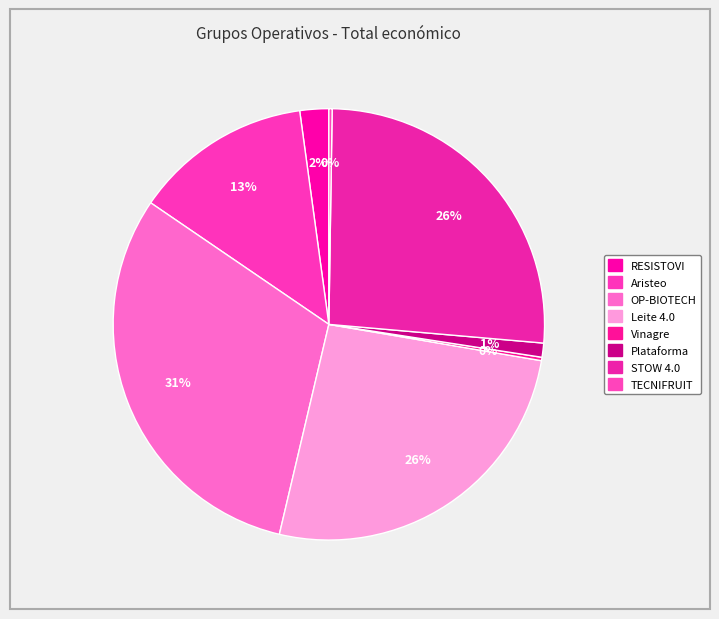

What percentage is the RESISTOVI slice, to the nearest percent?

2%